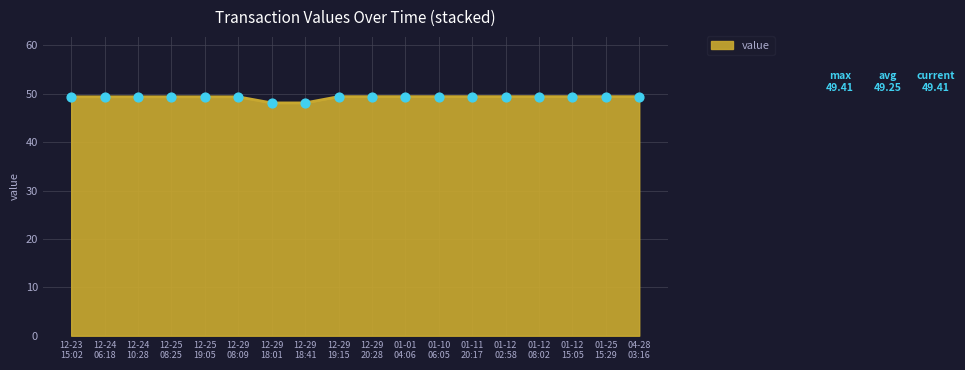

What is the difference between the maximum and minimum values?

1.3